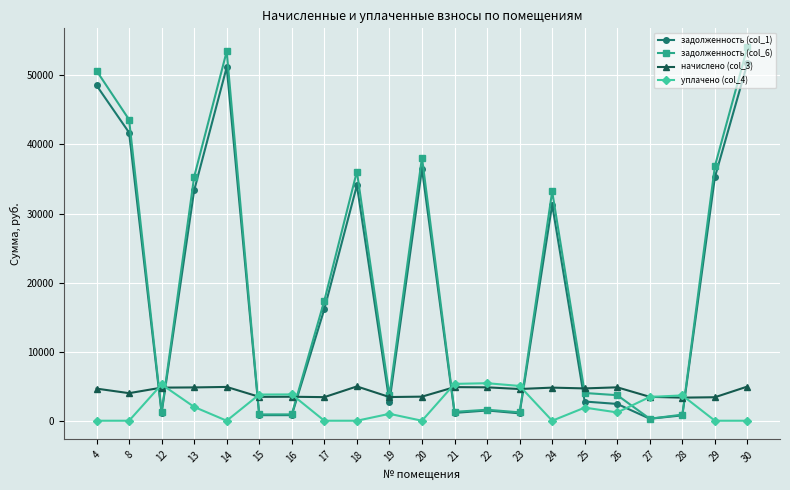

At how many categories does at least one series exceed 40984?

4